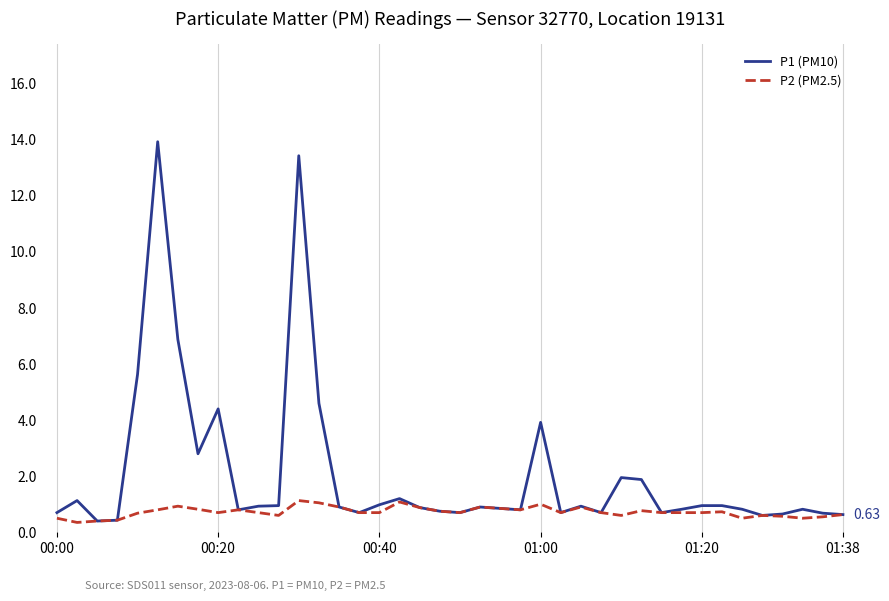

What is the maximum value for P1 (PM10)?

13.9